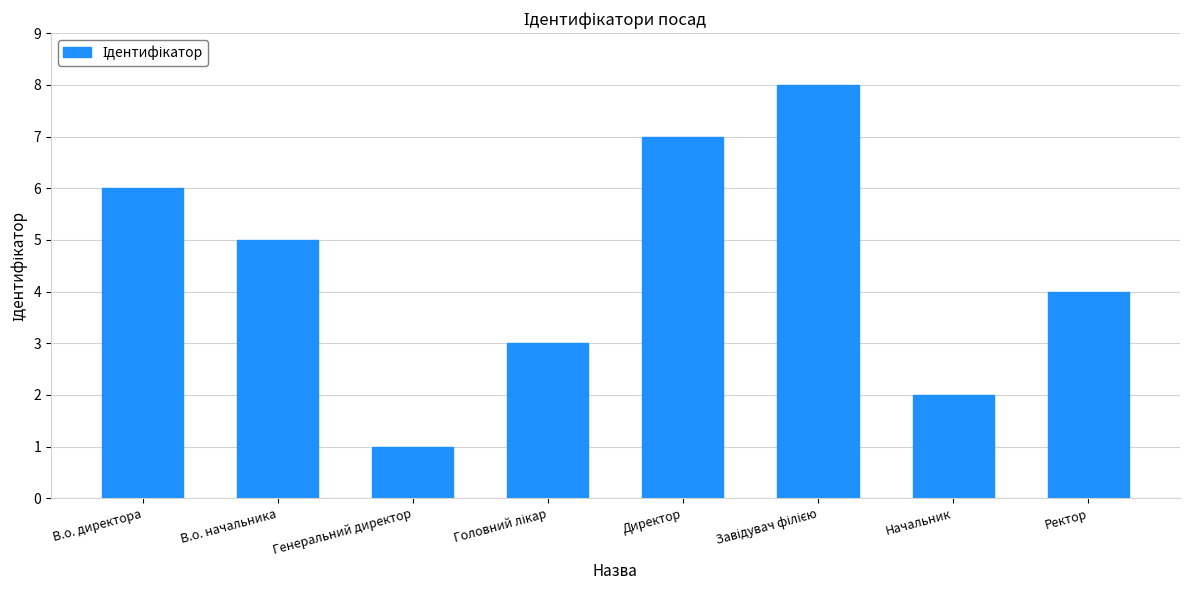

What is the change in value from В.о. директора to Директор?

+1